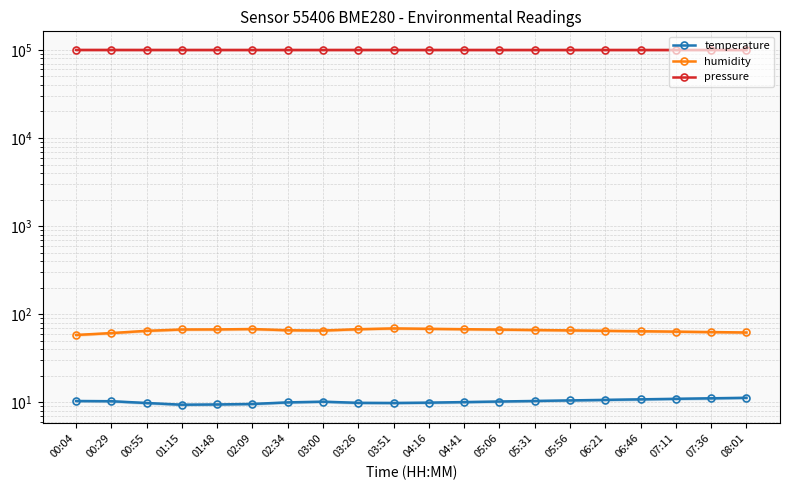

Which category has the highest value in the humidity series?

03:51